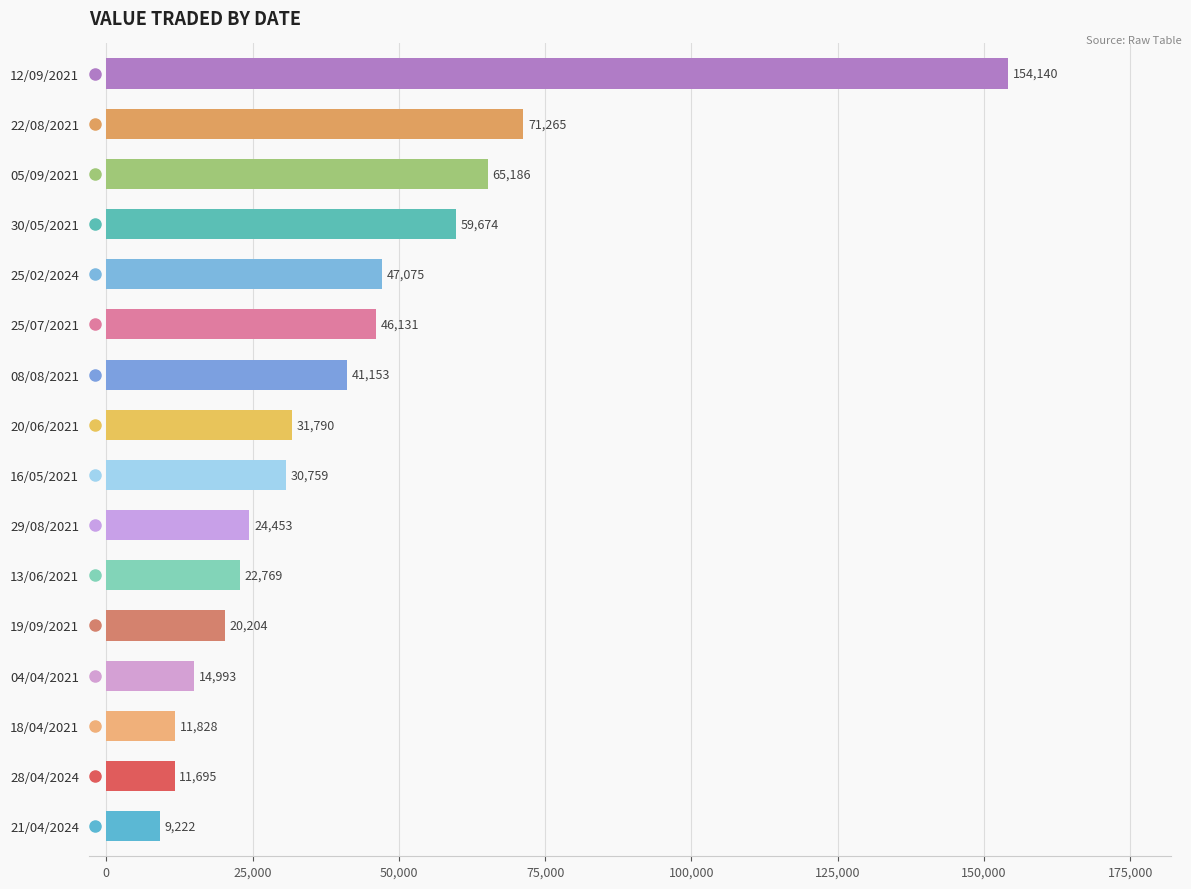

How many bars are there in total?

16